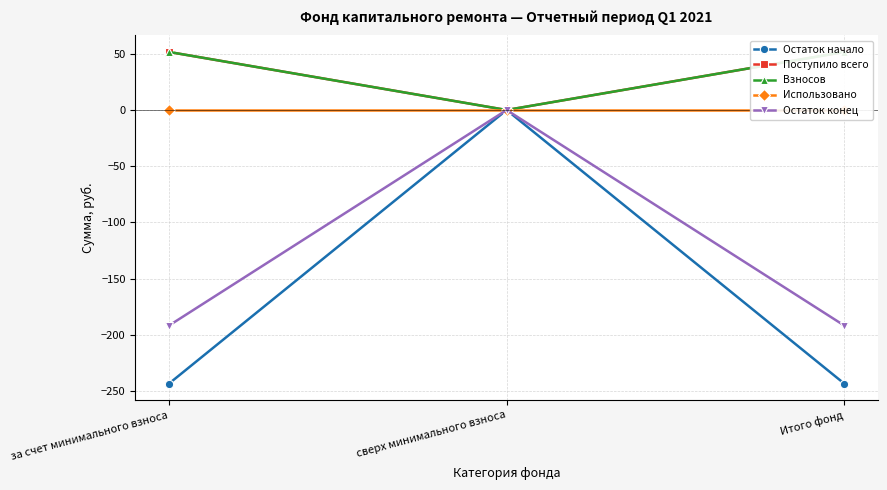

What is the maximum value shown in the chart?

51.7